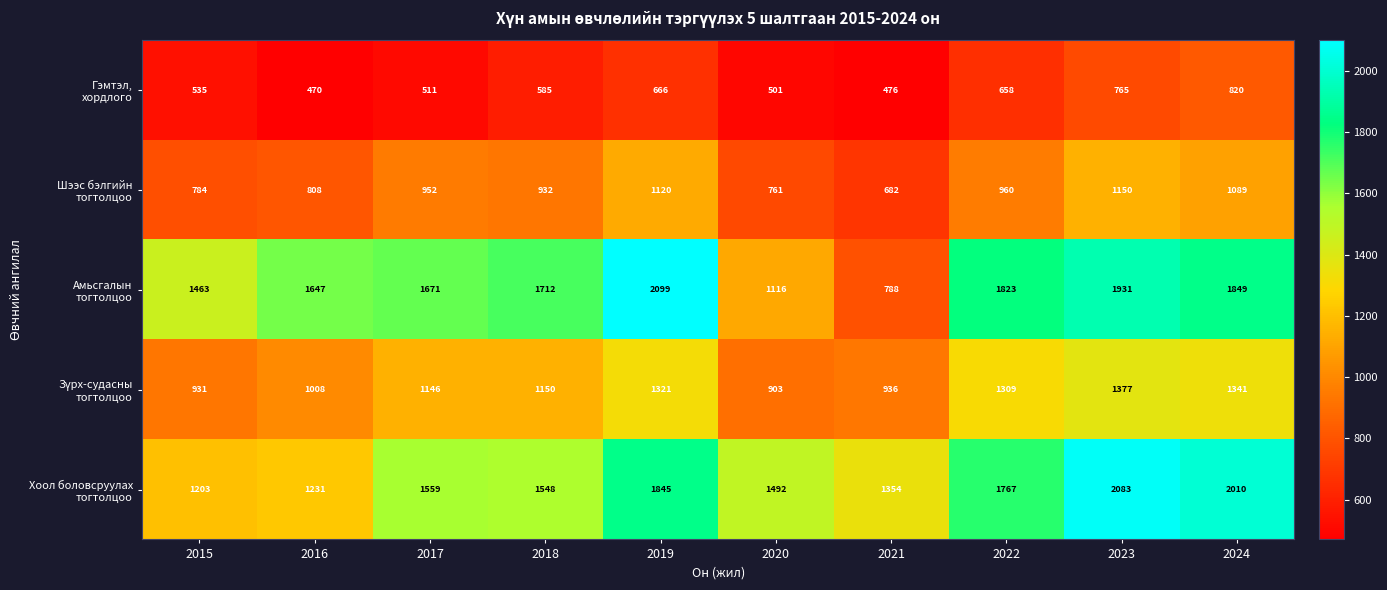

At which category is the sum across all series the highest?

2023